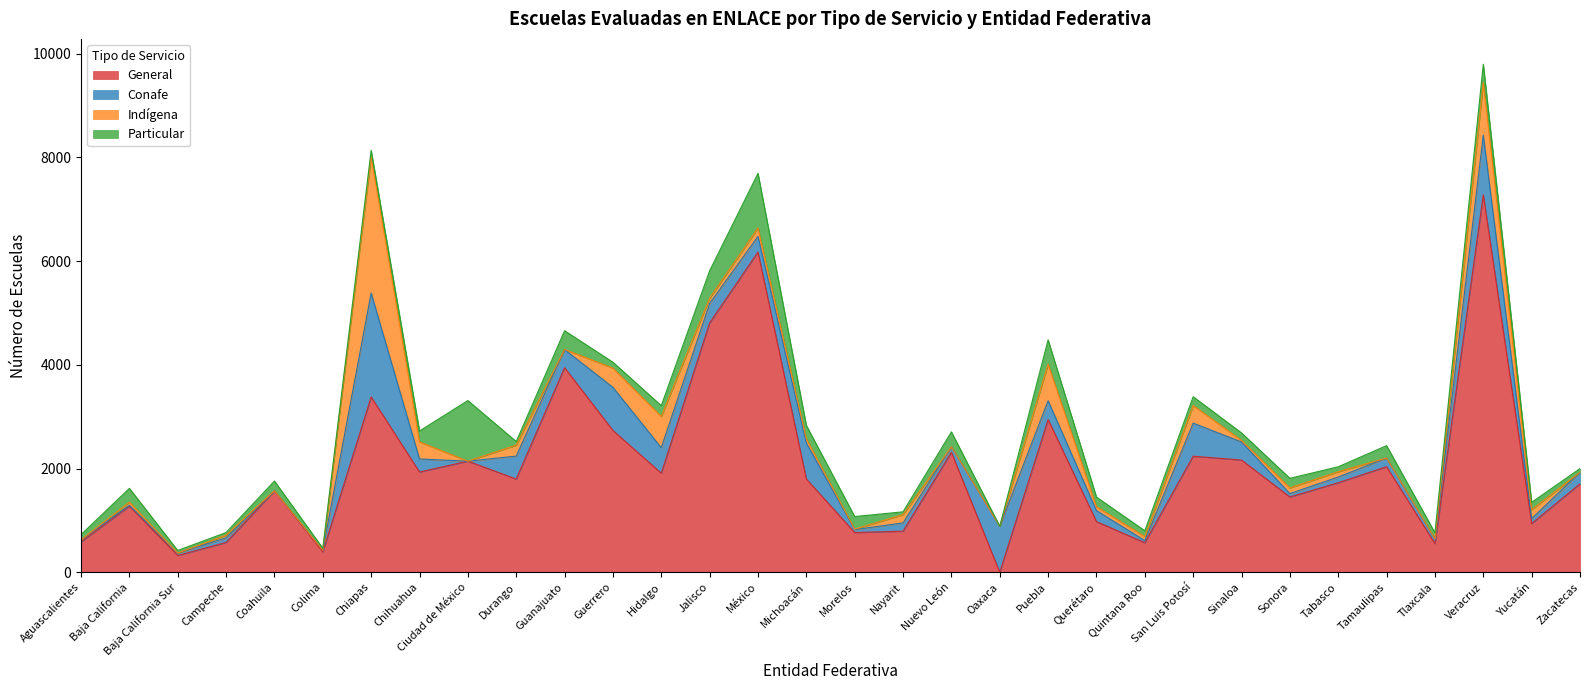

What is the label of the 21st point from the right?

Guerrero